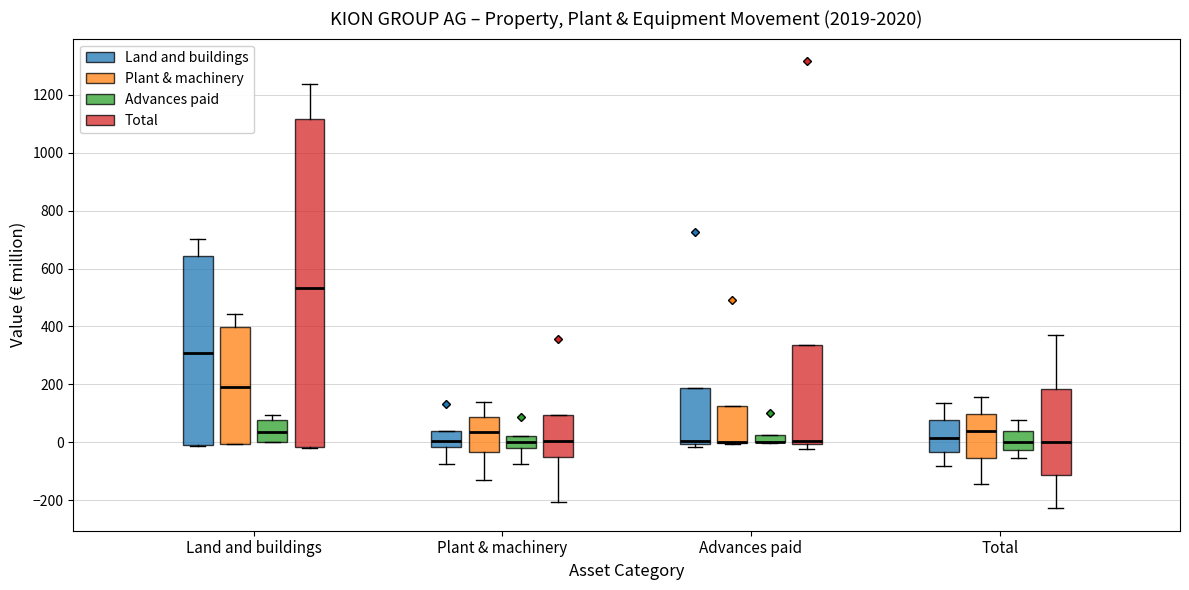

Comparing the boxes themselves (not the whiskers), which one is the tallest?

Land and buildings (Total)